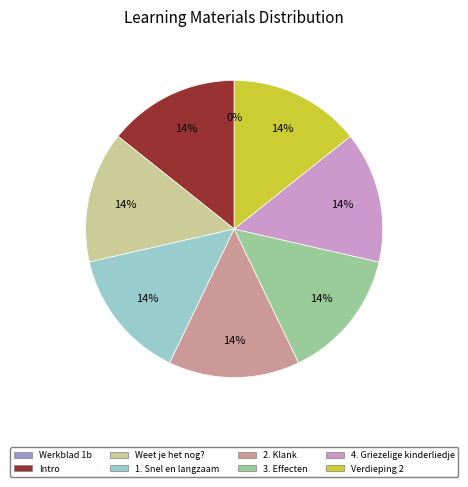

Do 3. Effecten and 2. Klank together represent more than half of the pie?

No